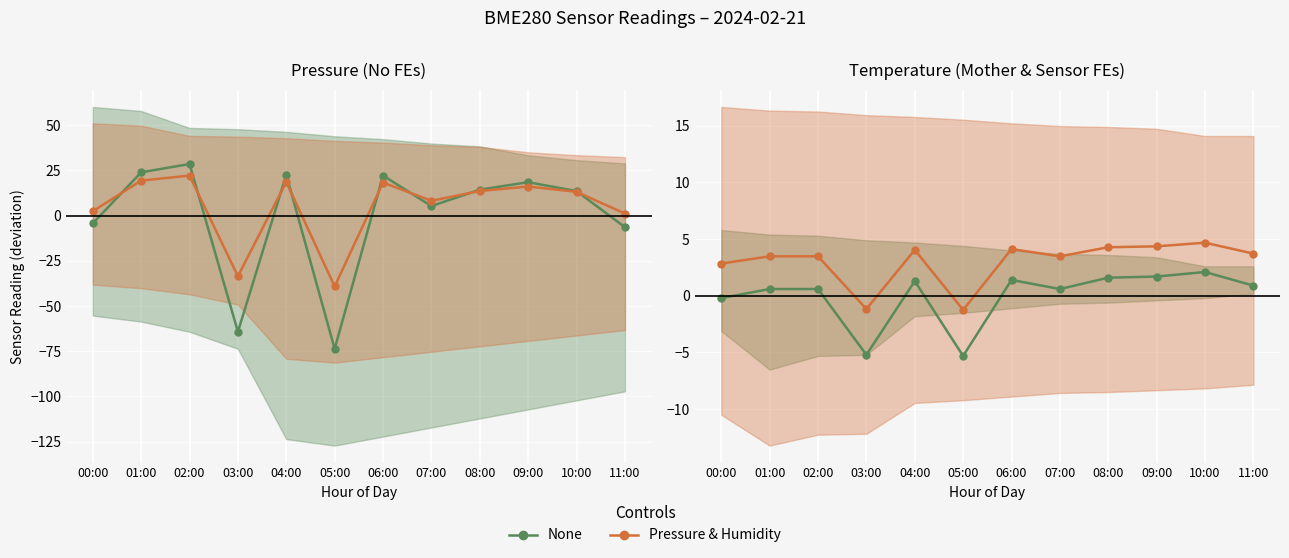

At which category is the sum across all series the highest?

10:00